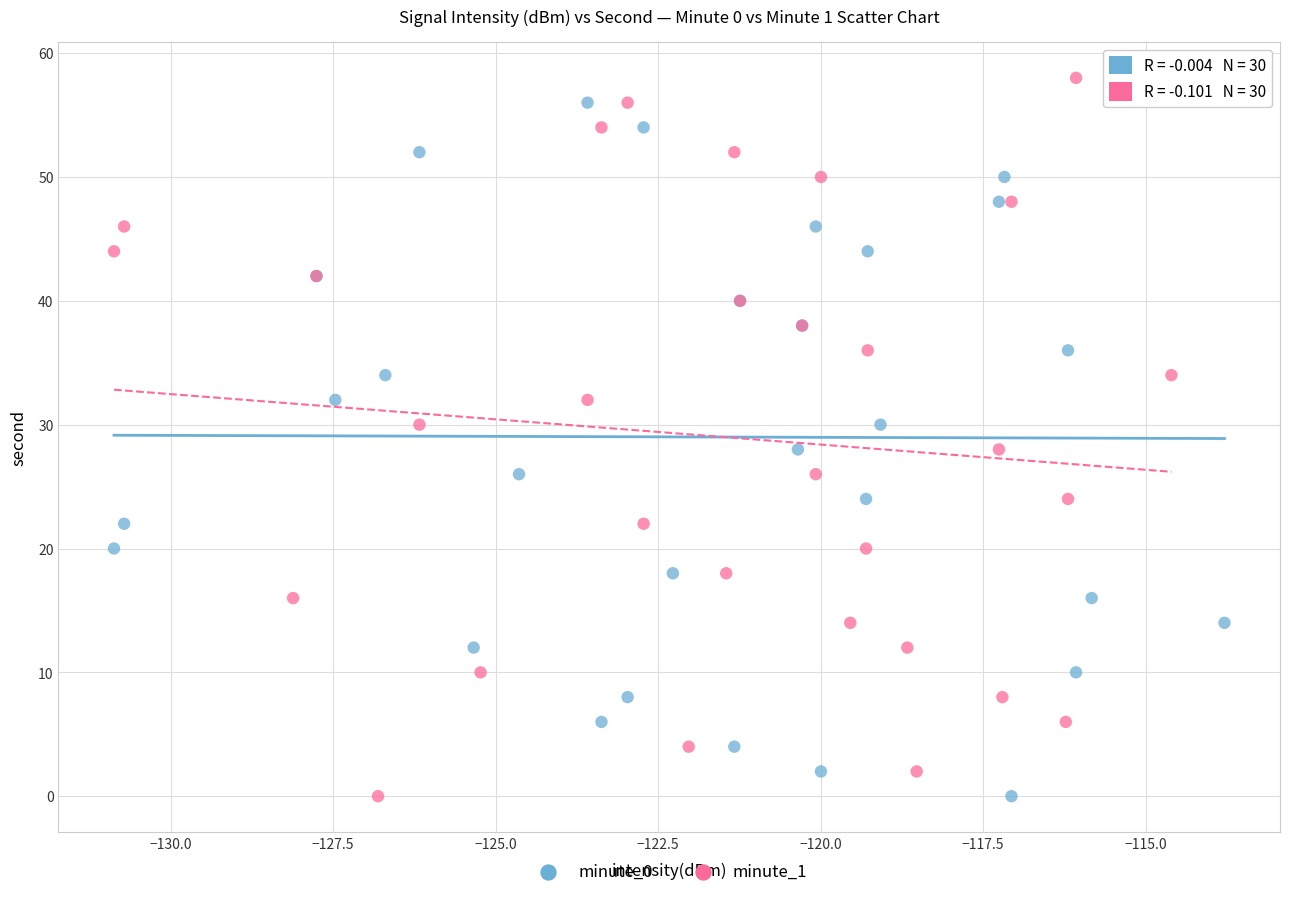

What are all the series names shown in the legend?

minute_0, minute_1